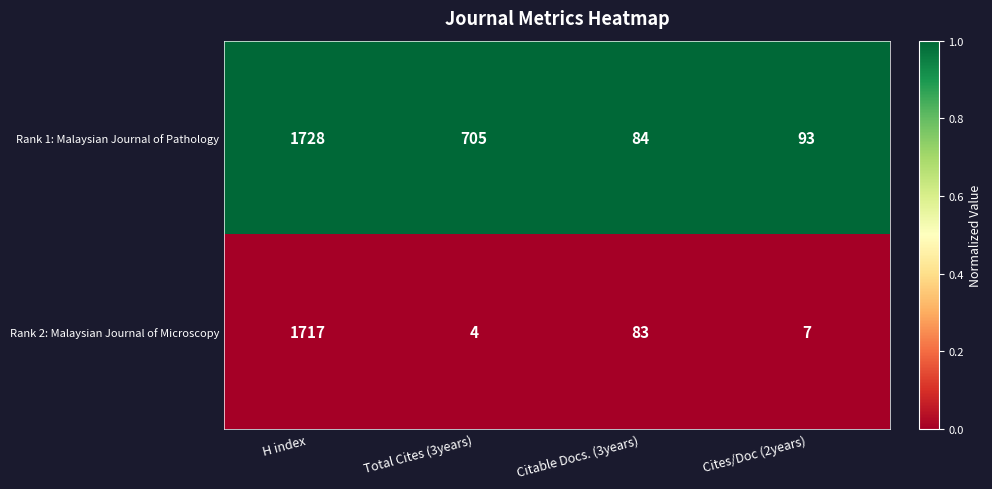

What is the greatest value displayed?

1728